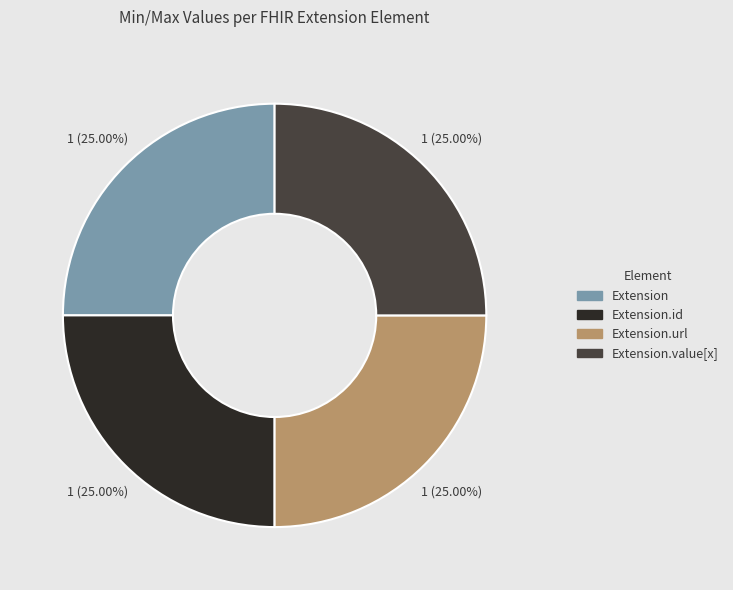

To the nearest percent, what is the difference between the largest and smallest slice percentages?

0%